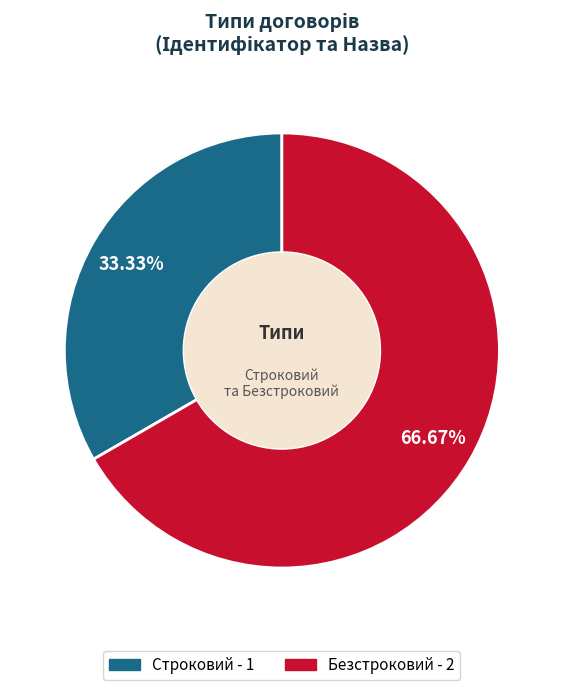

Between Строковий and Безстроковий, which is larger?

Безстроковий